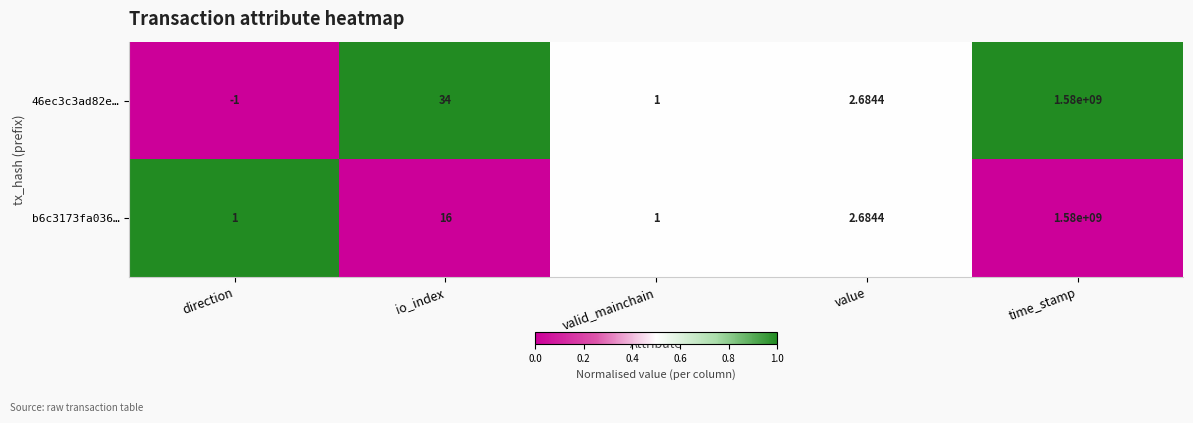

At which category is the sum across all series the highest?

time_stamp